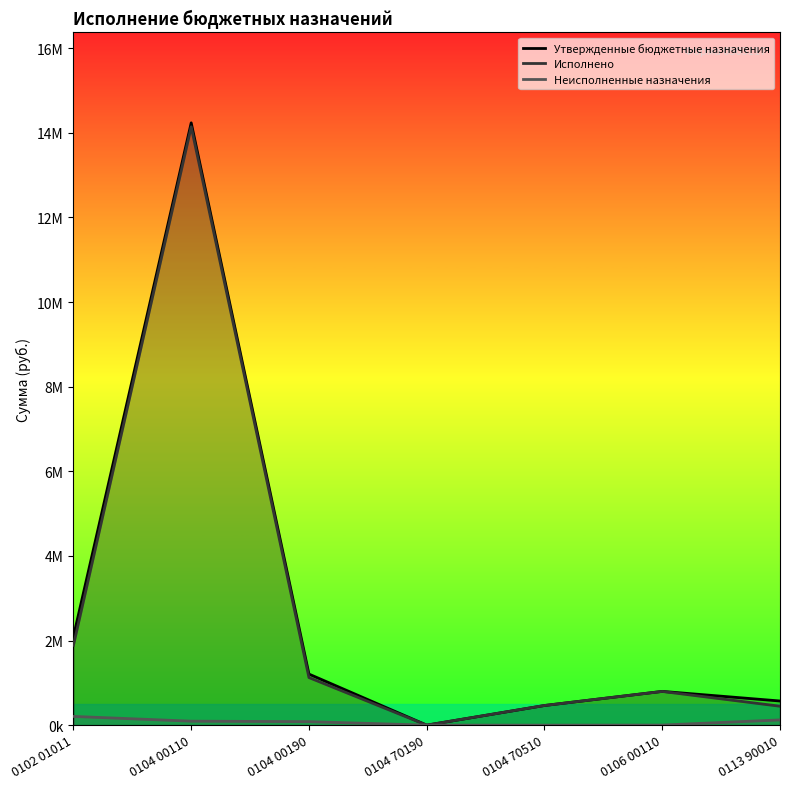

The Исполнено series shows 1888132.5 at 0102 01011. True or false?

True